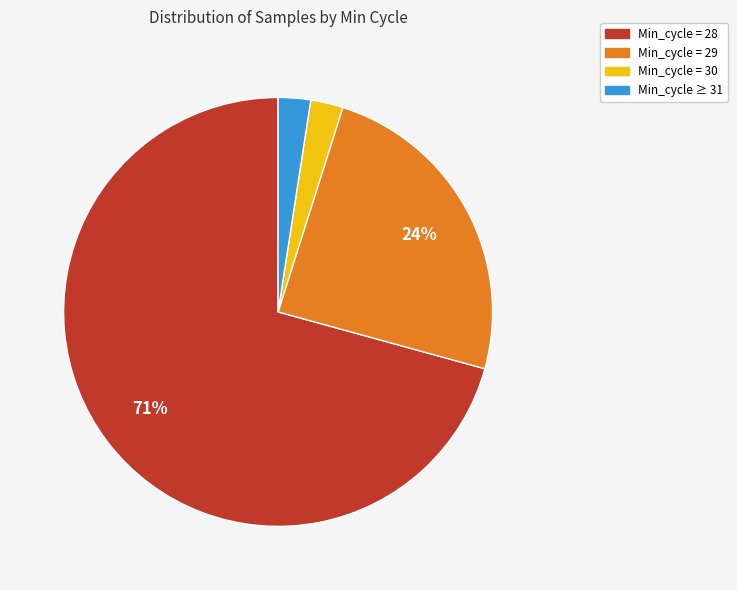

To the nearest percent, what portion does Min_cycle ≥ 31 represent?

2%